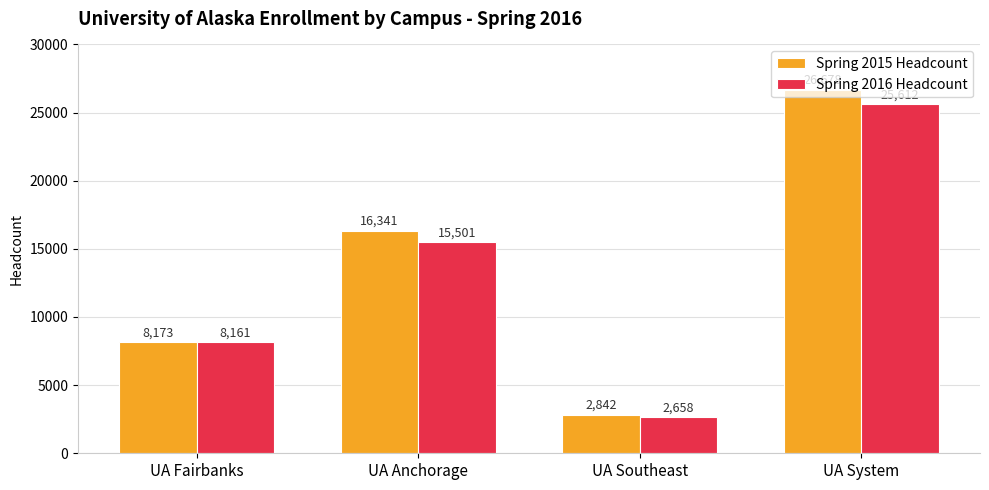

Where is Spring 2015 Headcount nearest to the value 14760?

UA Anchorage